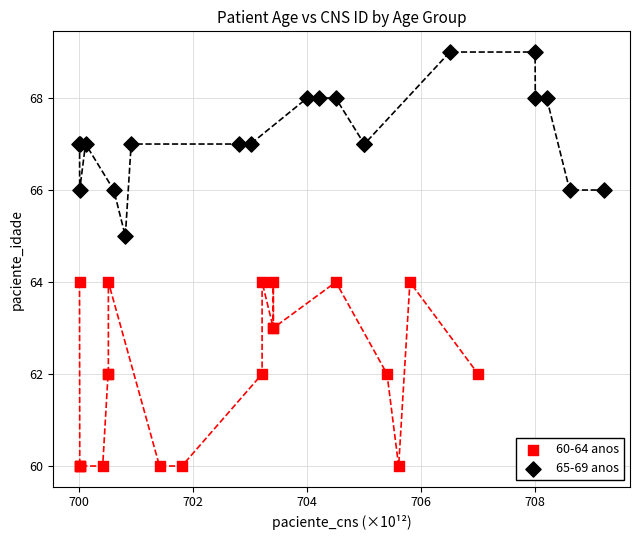

Which series reaches the maximum Y coordinate?

65-69 anos